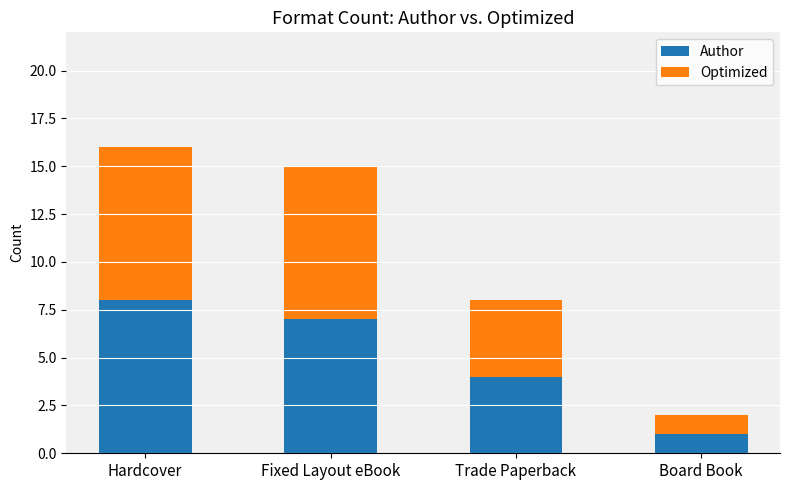

The value of Author at Hardcover is 5. True or false?

False